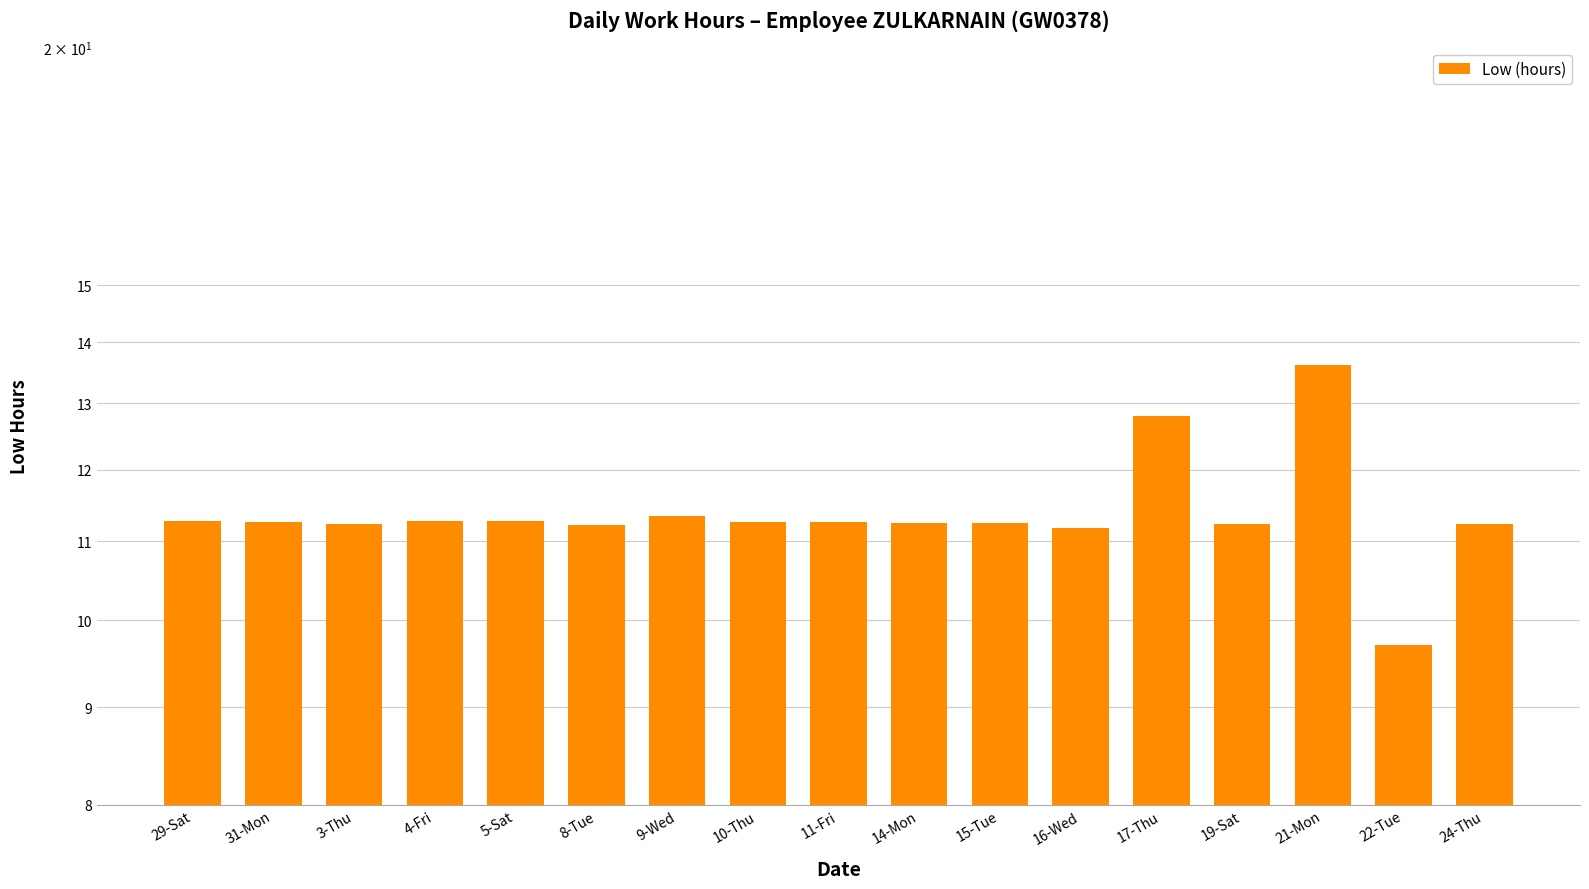

What is the label of the 15th bar from the right?

3-Thu